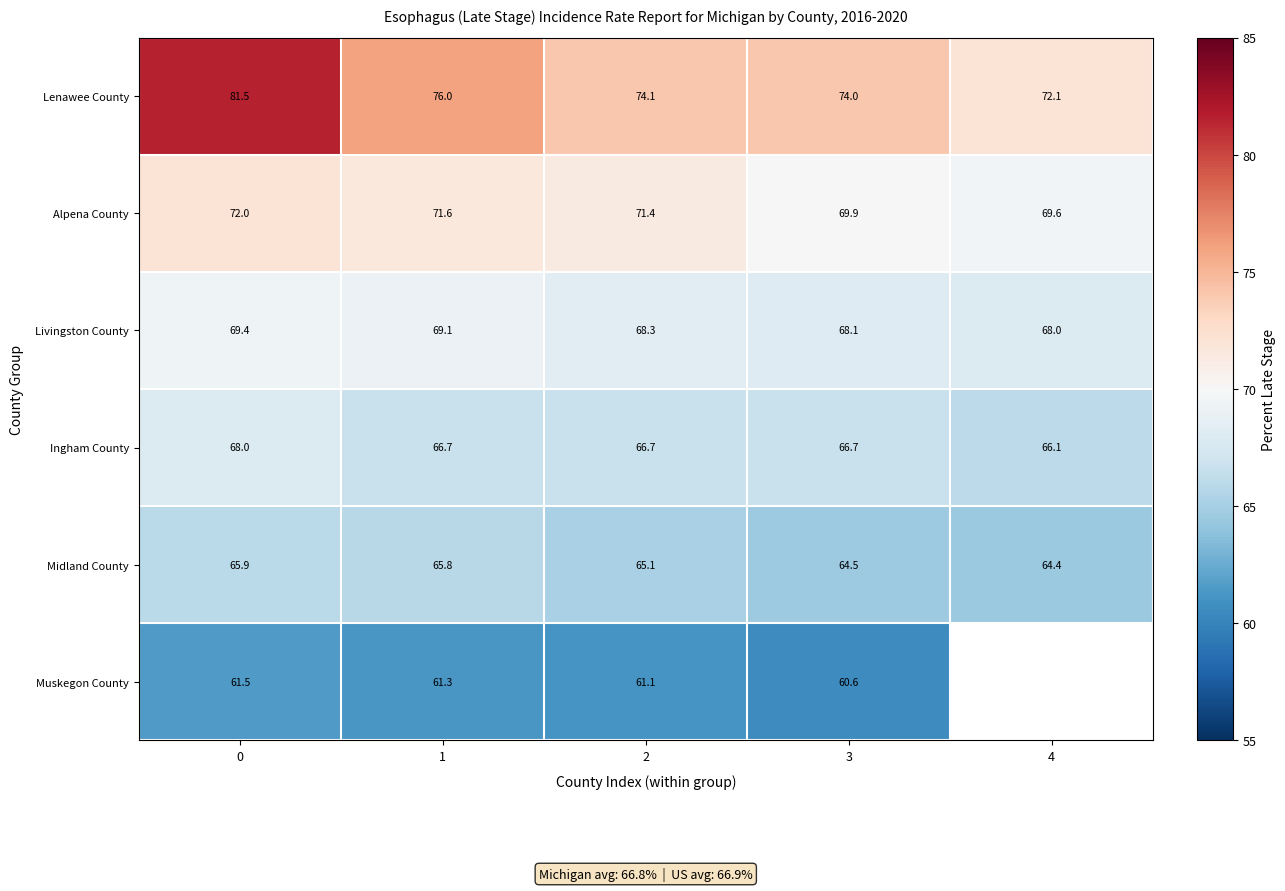

True or false: Ingham County has a value of 115.3 at 3.

False